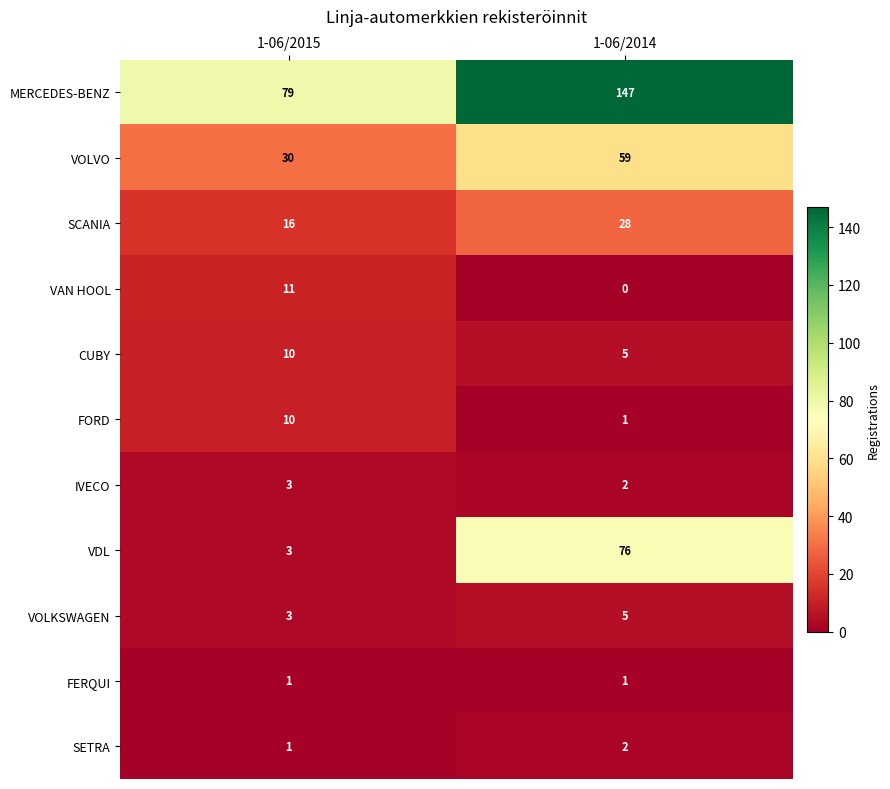

Between 1-06/2015 and 1-06/2014, which series saw the biggest shift?

VDL